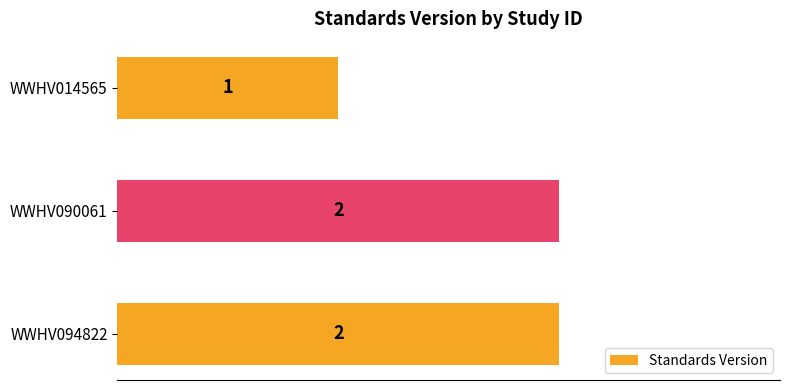

Approximately how many times larger is the value at WWHV094822 compared to WWHV090061?

1.0